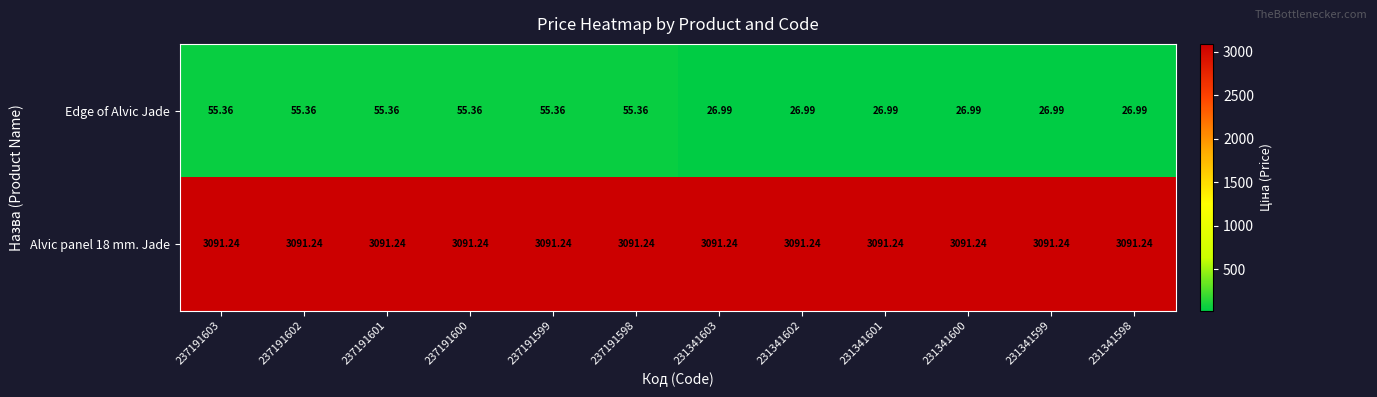

Which series has the largest range (max minus min)?

Edge of Alvic Jade